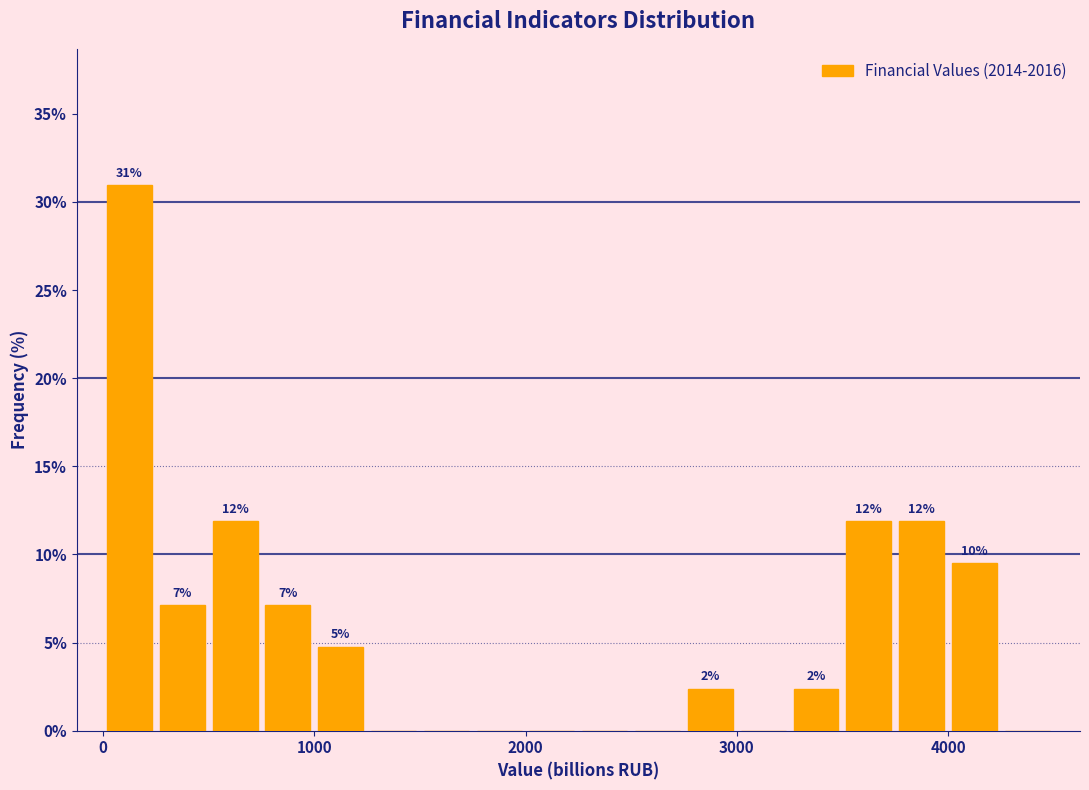

Read against the x-axis, roughly where is the centre of the tallest bar?

100